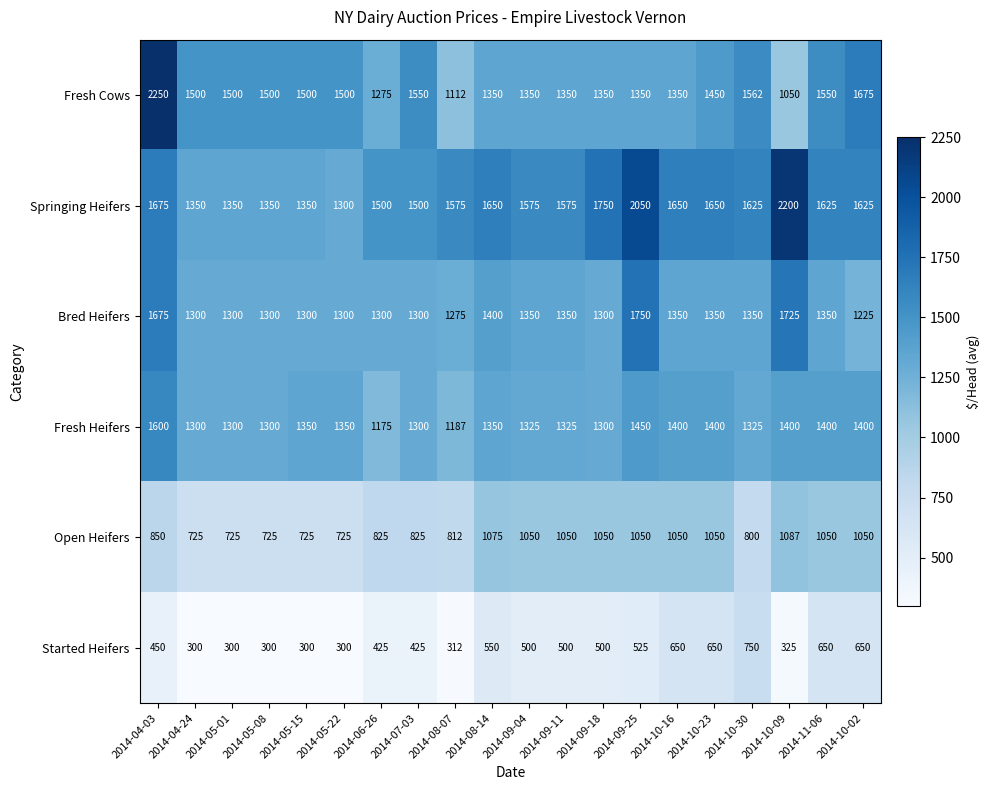

Which series has the largest total across all categories?

Springing Heifers